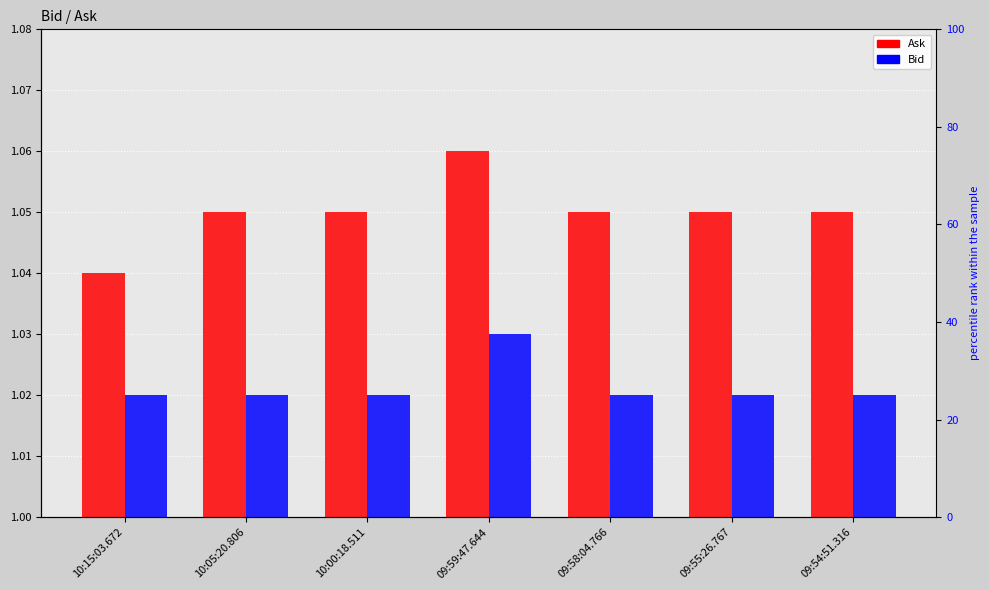

What is the label of the 3rd bar from the right?

09:58:04.766